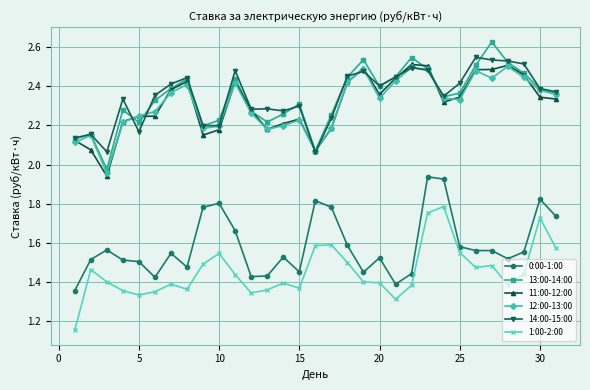

True or false: 14:00-15:00 and 1:00-2:00 cross at least once.

False